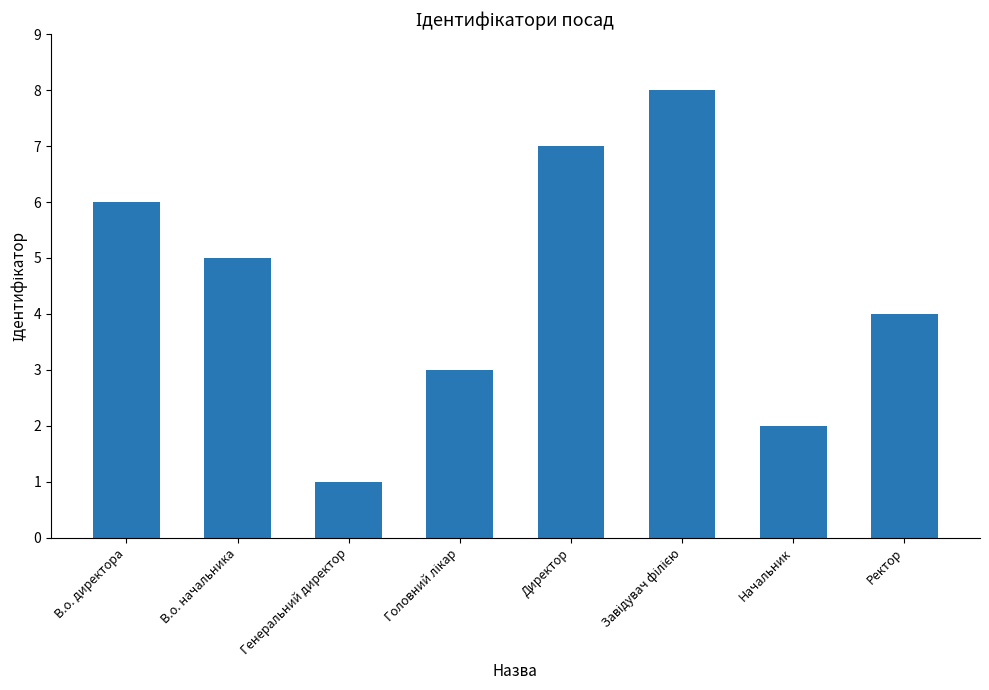

Does the chart contain stacked bars?

No